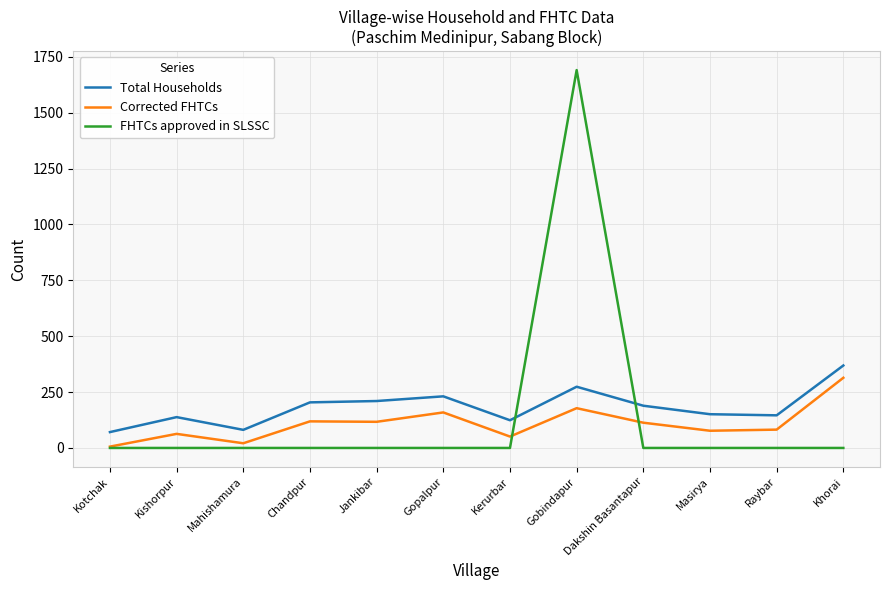

True or false: Total Households and Corrected FHTCs cross at least once.

False